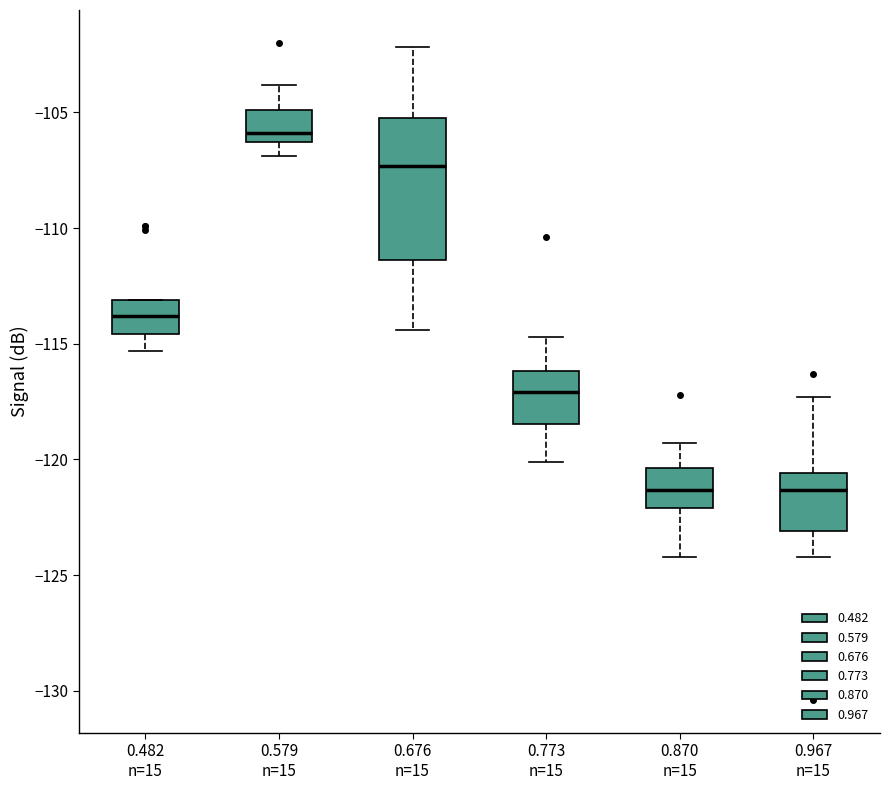

Comparing the boxes themselves (not the whiskers), which one is the tallest?

0.676 n=15